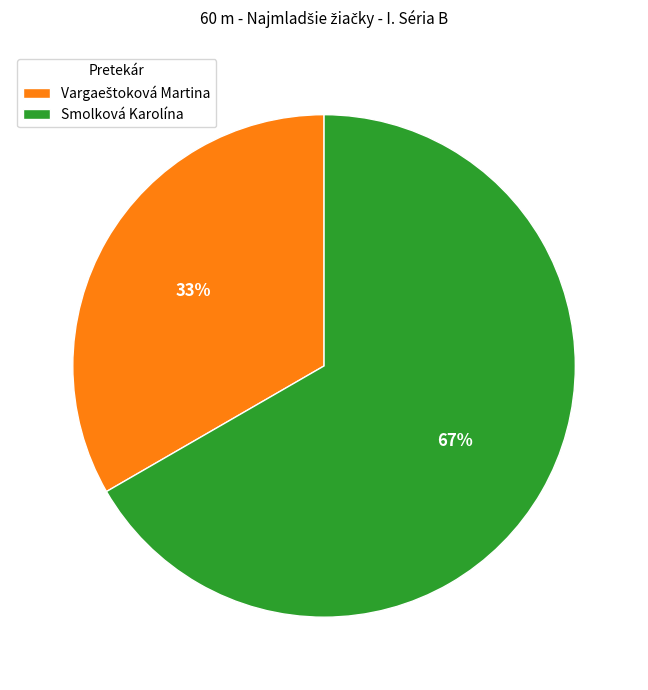

What is the majority slice?

Smolková Karolína